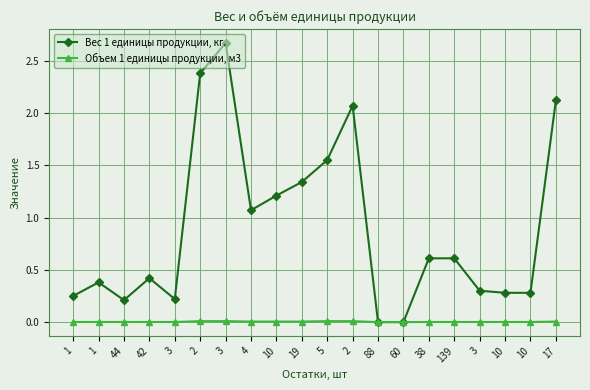

True or false: Объем 1 единицы продукции, м3 and Вес 1 единицы продукции, кг. intersect in this chart.

False